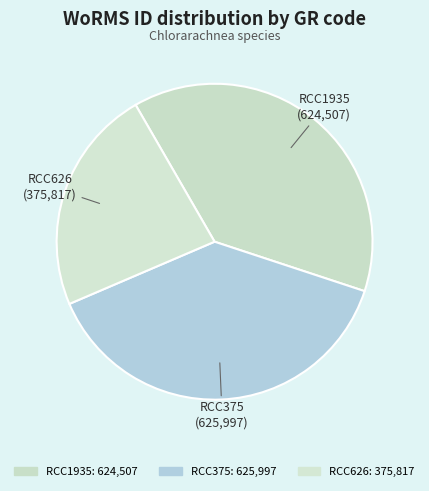

How many segments does this pie chart have?

3